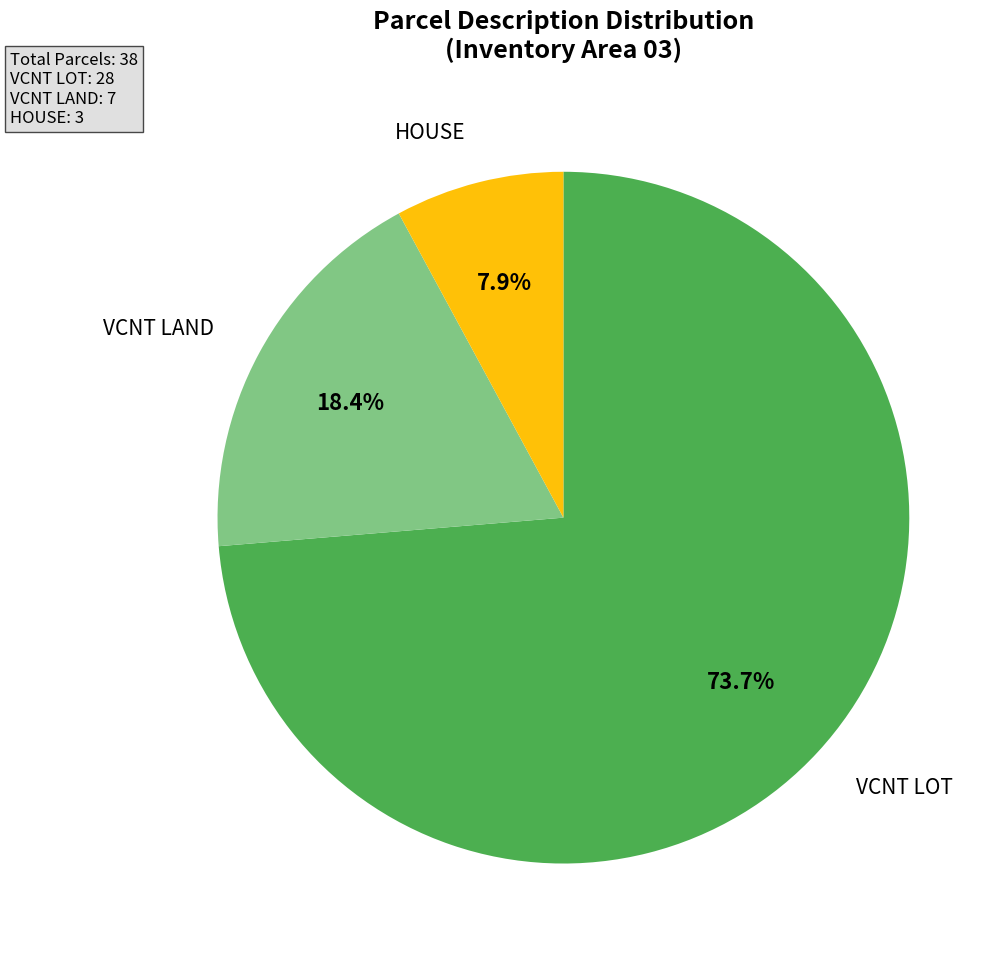

Is there a majority slice in this chart?

Yes